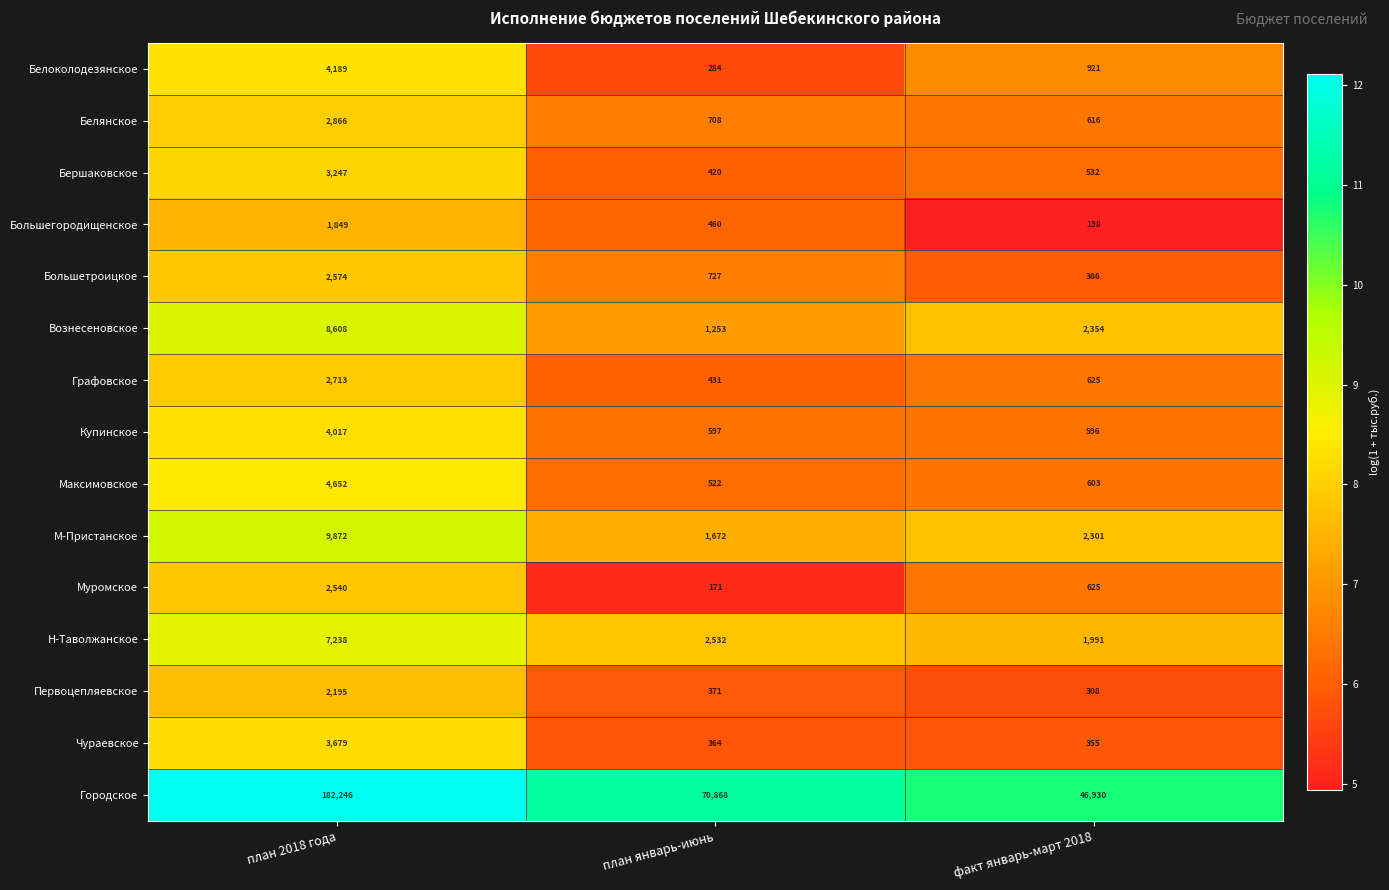

Which series has the widest spread of values?

Городское